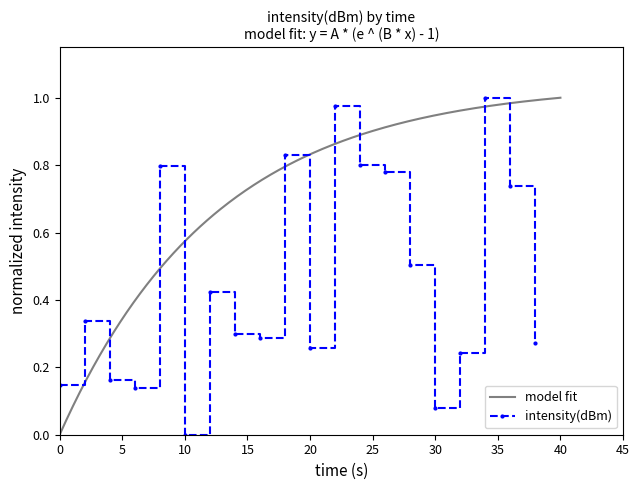

Reading right to left, list all the values displayed in this chart.

0.3	0.7	1.0	0.2	0.1	0.5	0.8	0.8	1.0	0.3	0.8	0.3	0.3	0.4	0.0	0.8	0.1	0.2	0.3	0.1